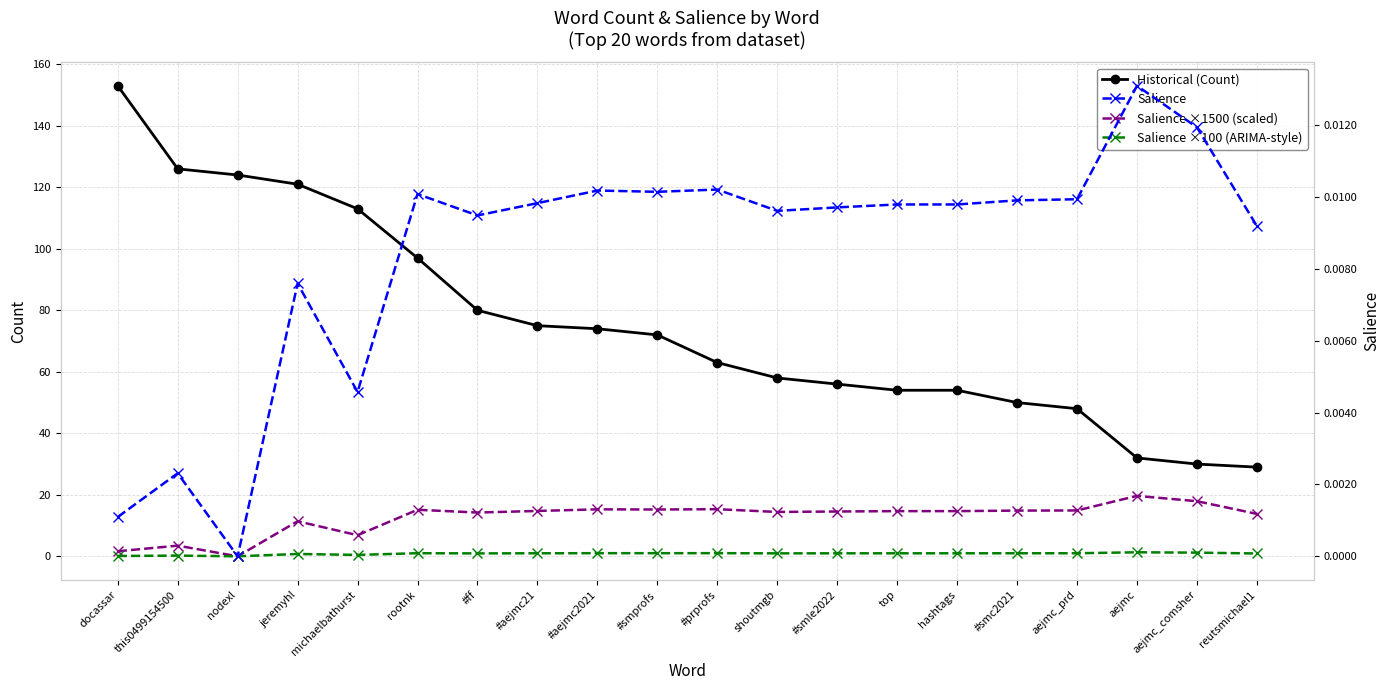

At which label does Salience ×1500 (scaled) reach its peak?

aejmc